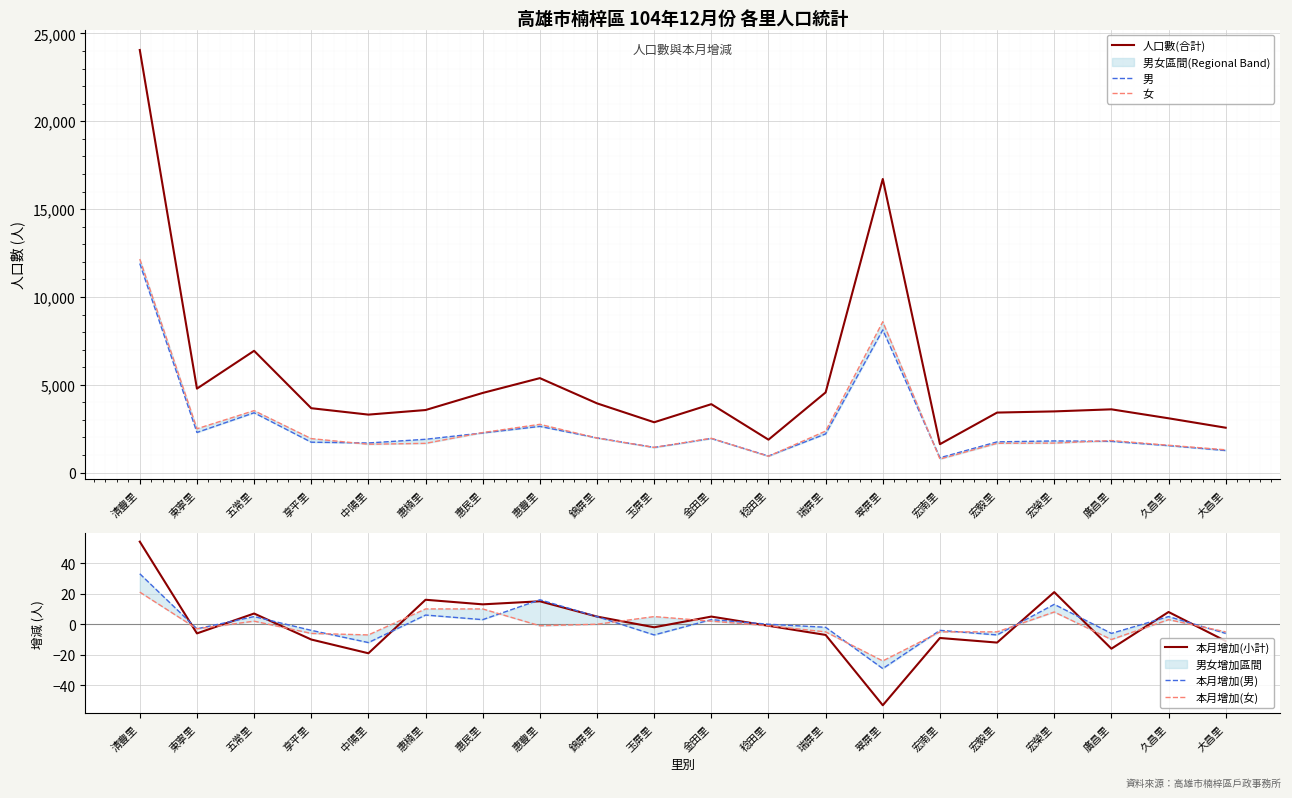

At which label does 本月增加(小計) first exceed -1?

清豐里